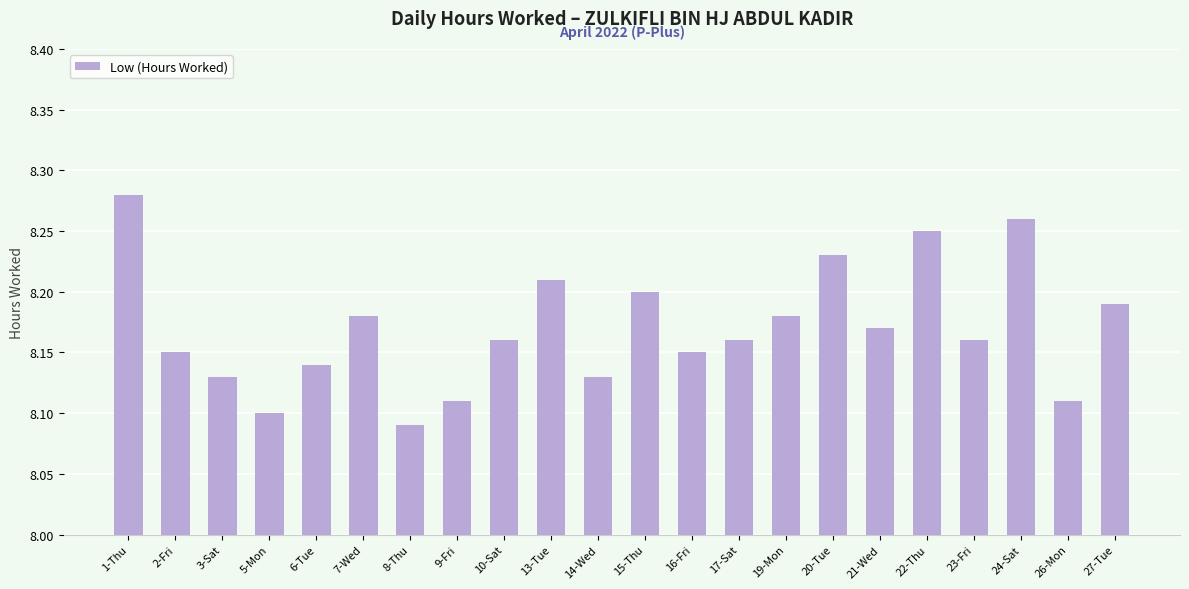

Which has a higher value, 16-Fri or 23-Fri?

23-Fri